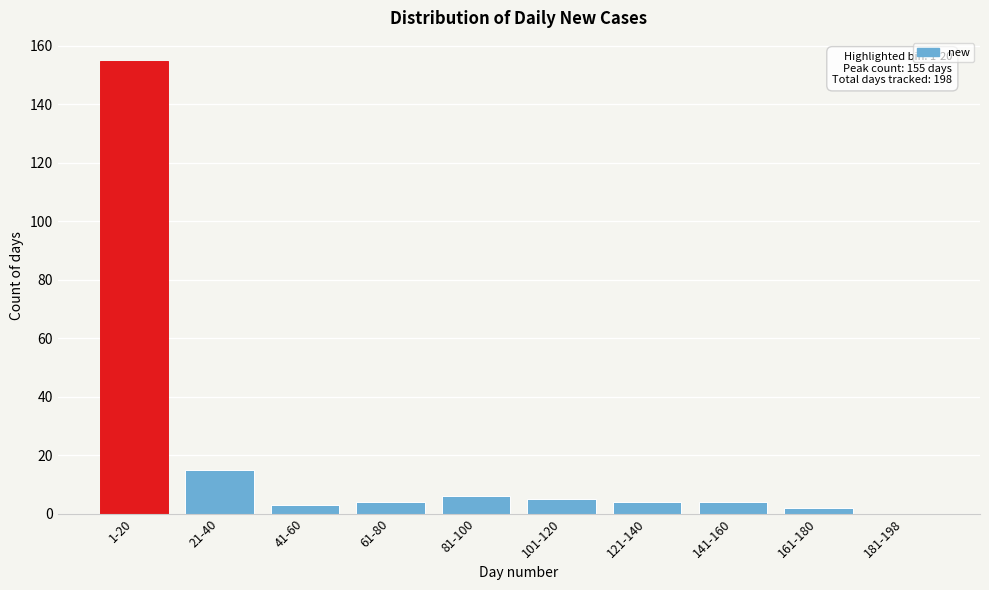

Reading right to left, what are all the values shown in this chart?

181-198=0	161-180=2	141-160=4	121-140=4	101-120=5	81-100=6	61-80=4	41-60=3	21-40=15	1-20=155